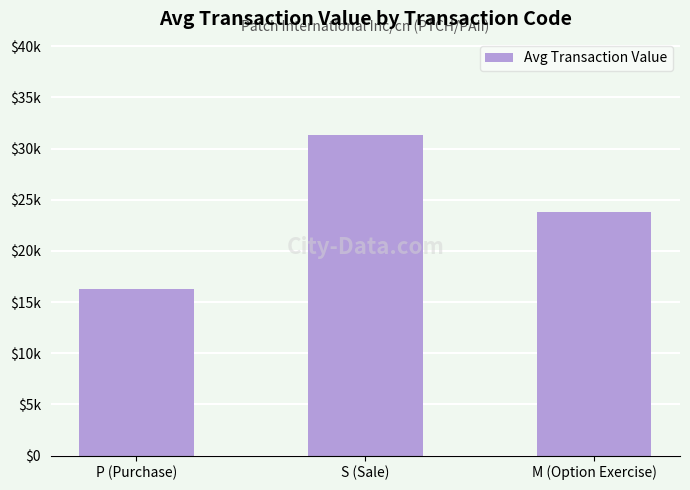

Is it true that the value at P (Purchase) is 16316.8?

True